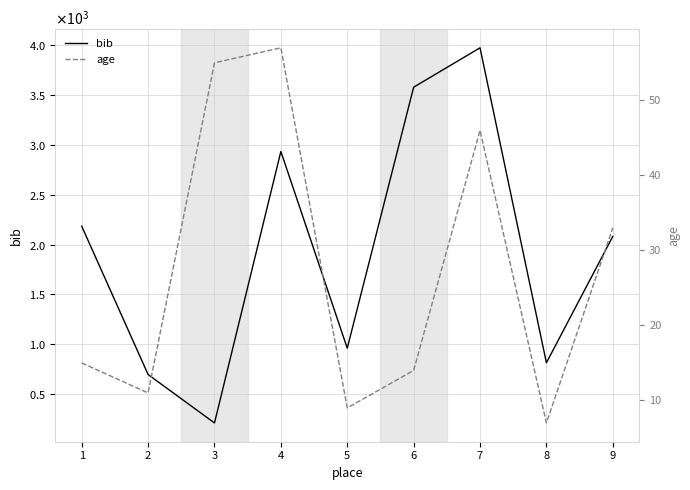

Where is the first local maximum for bib?

4